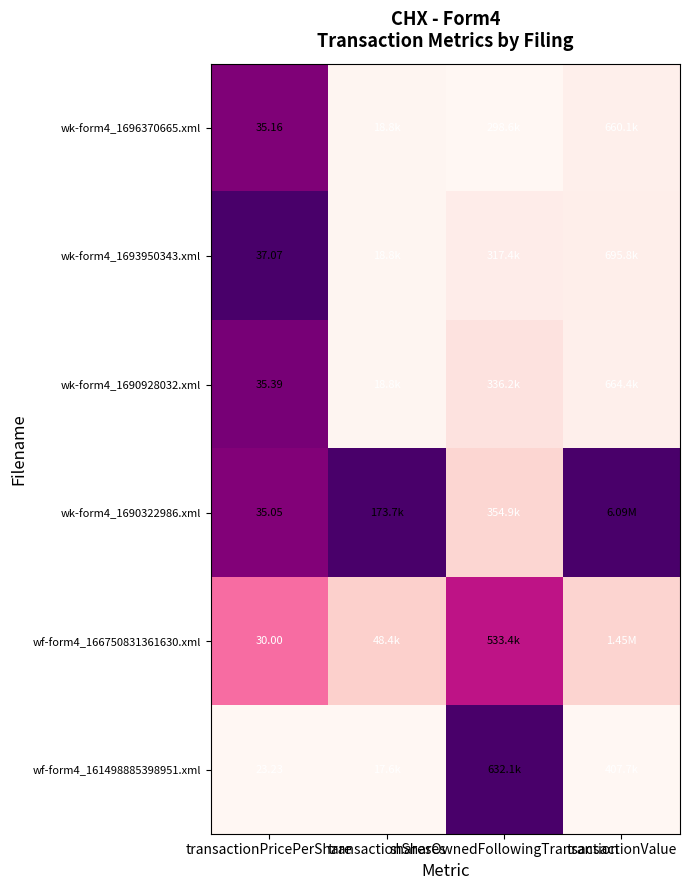

Rank the series at transactionPricePerShare from lowest to highest value.

wf-form4_161498885398951.xml, wf-form4_166750831361630.xml, wk-form4_1690322986.xml, wk-form4_1696370665.xml, wk-form4_1690928032.xml, wk-form4_1693950343.xml